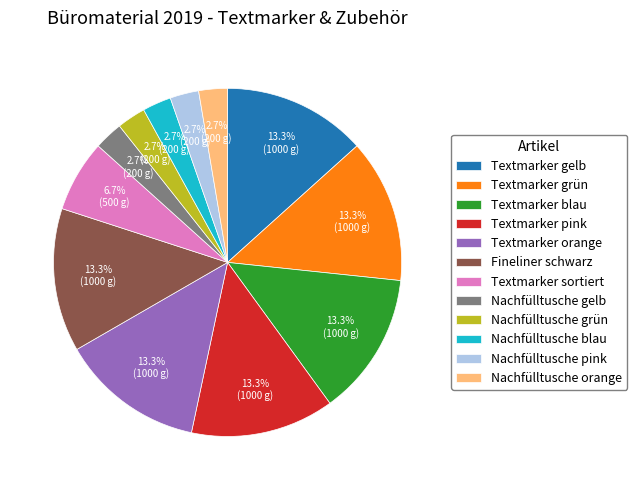

Which has a higher value, Textmarker sortiert or Nachfülltusche pink?

Textmarker sortiert